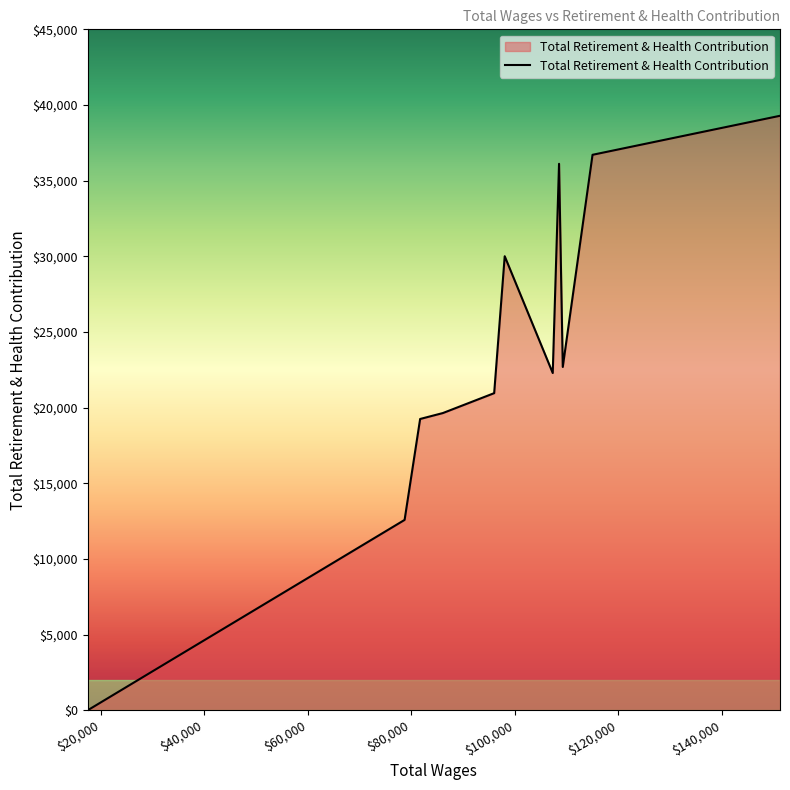

How many values are below 22285?

5